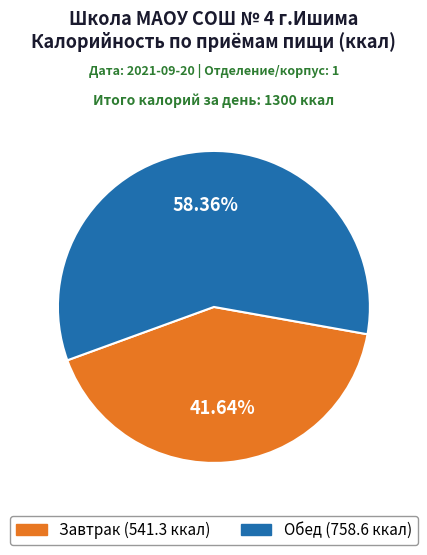

How many segments does this pie chart have?

2